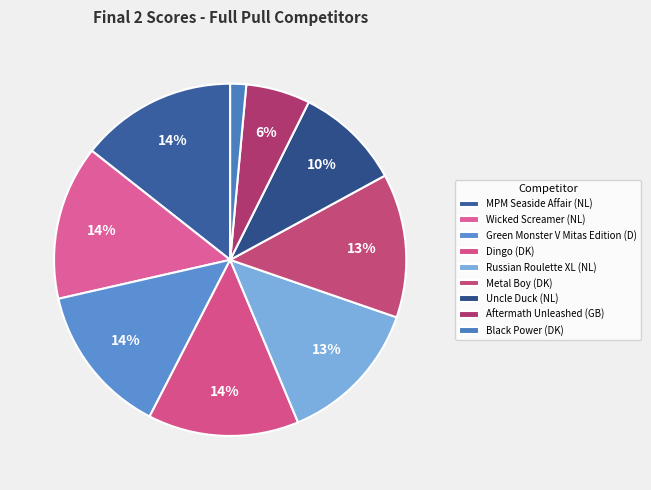

The Dingo (DK) slice represents 21% of the pie. True or false?

False